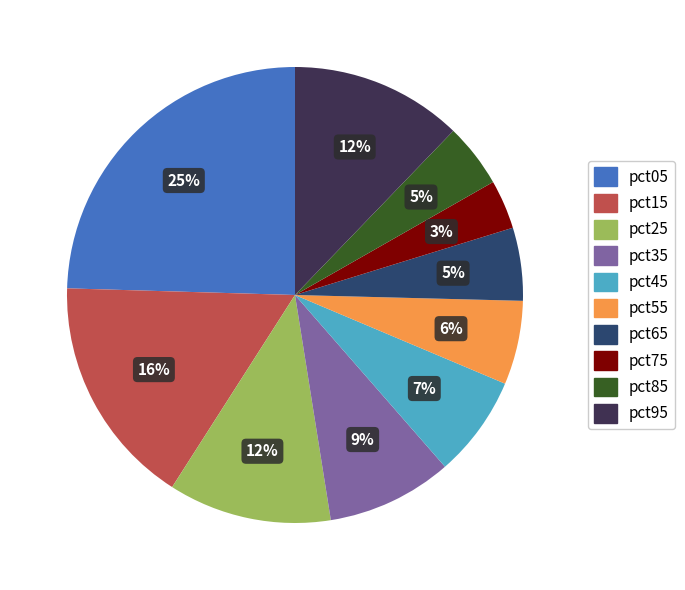

Which category has the biggest portion of the pie?

pct05